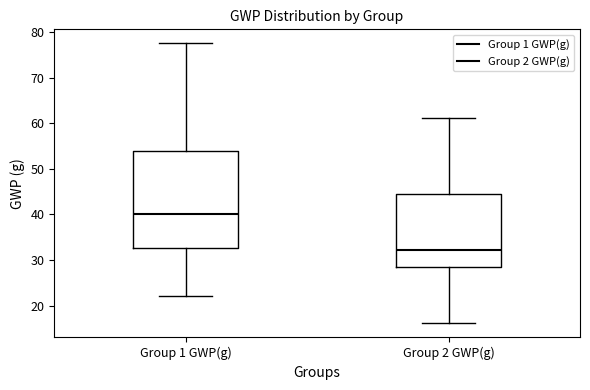

Reading left to right, transcribe this box plot: for each box, give where its median line is, the range the box spans, and where its two whiskers end, as read against the y-axis. The values are not printed on the chart, so give them approximately, as read against the axis.

Group 1 GWP(g): median 40, box 33 to 54, whiskers 22 to 78
Group 2 GWP(g): median 32, box 28 to 44, whiskers 16 to 61